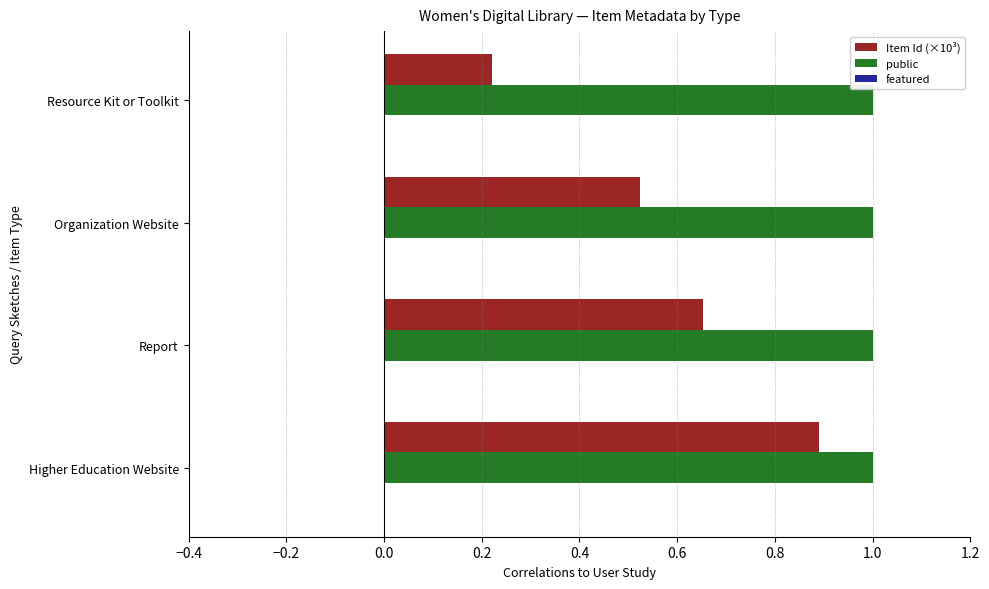

What is the greatest value displayed?

1.0